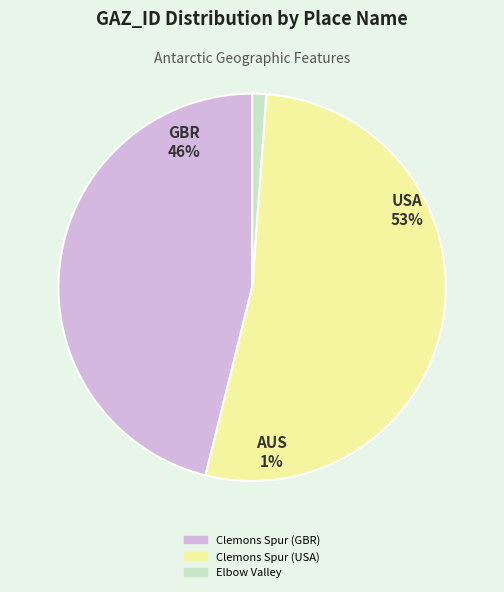

The Clemons Spur (USA) slice represents 53% of the pie. True or false?

True